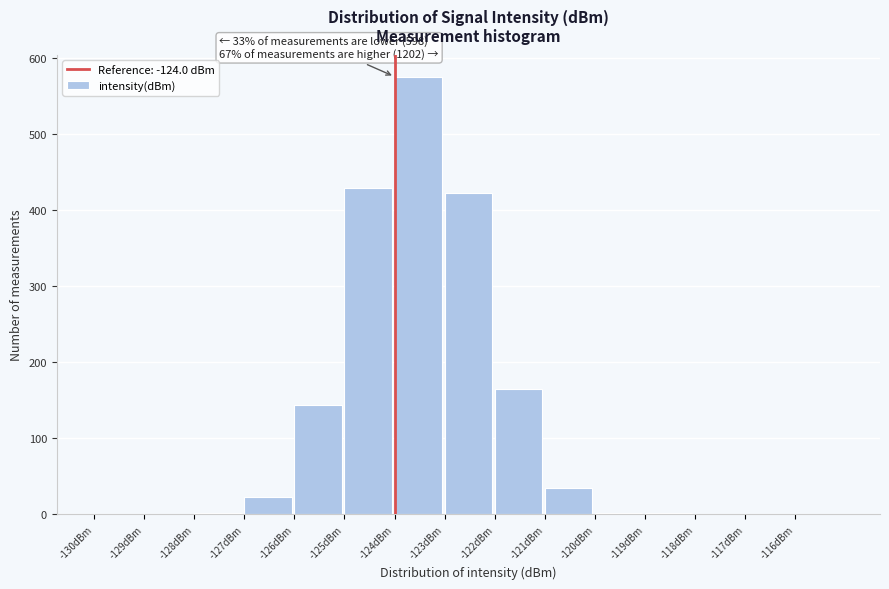

Over which range of the x-axis is the bar tallest?

-124 to -123